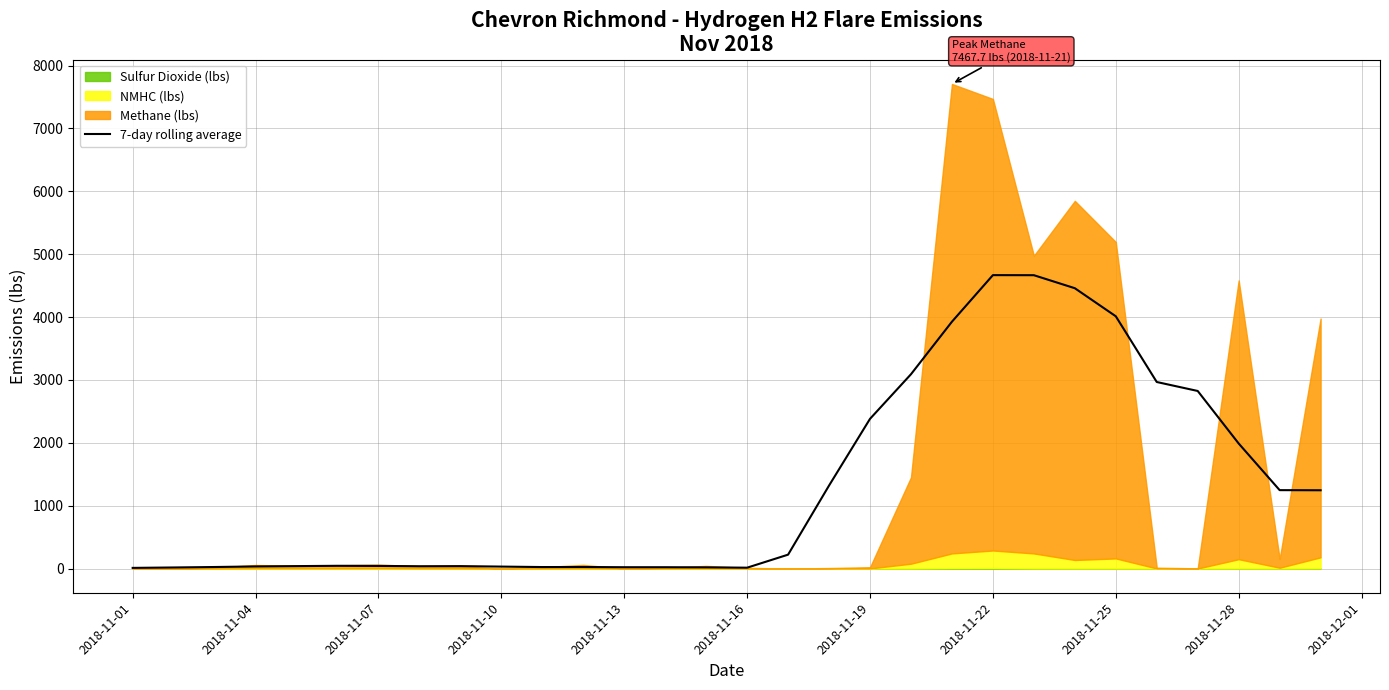

What is the average value?

1314.8